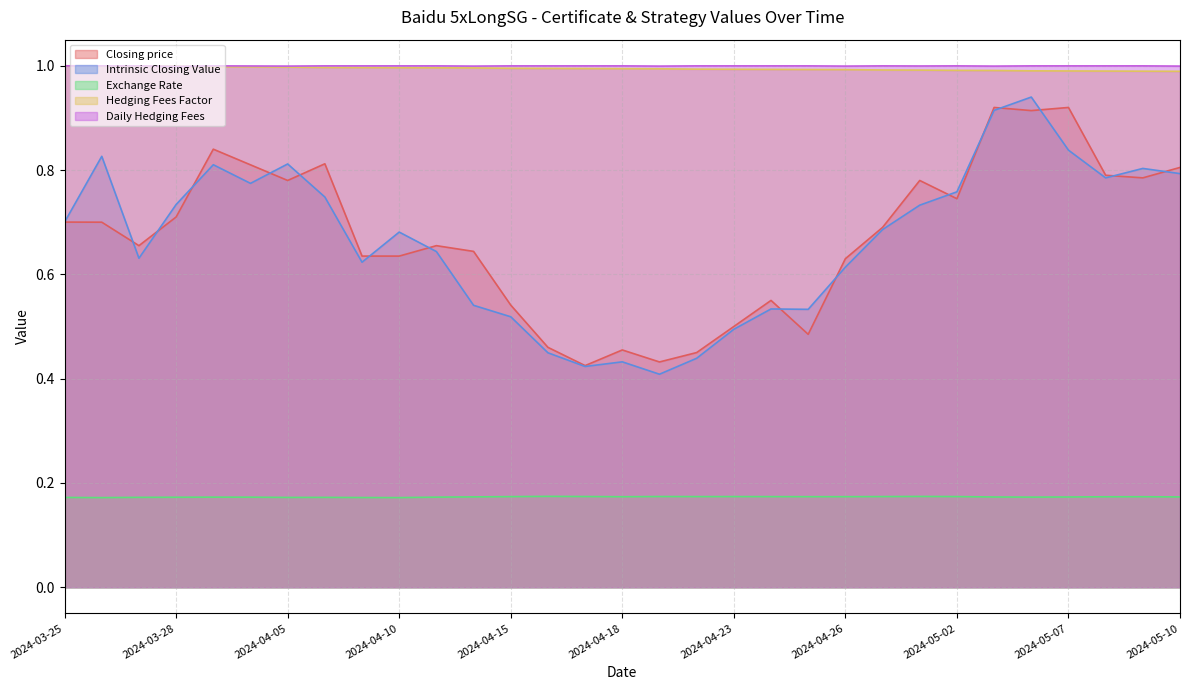

At which category does Exchange Rate reach its first local peak?

2024-04-02